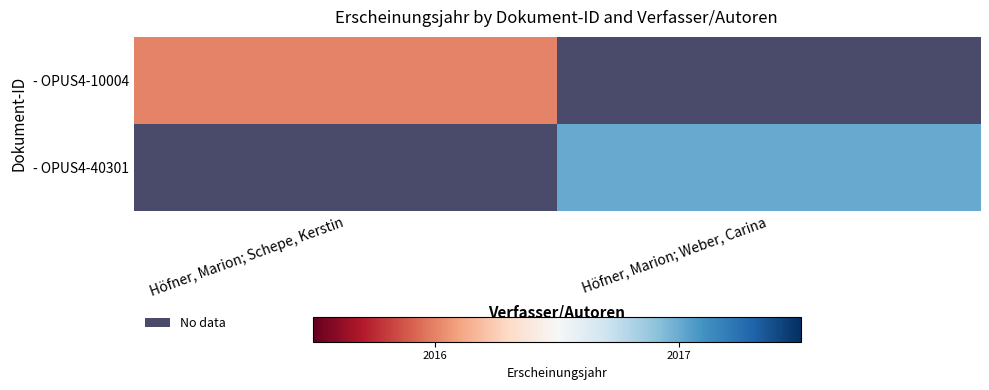

Which category has the lowest value across all series?

Höfner, Marion; Schepe, Kerstin